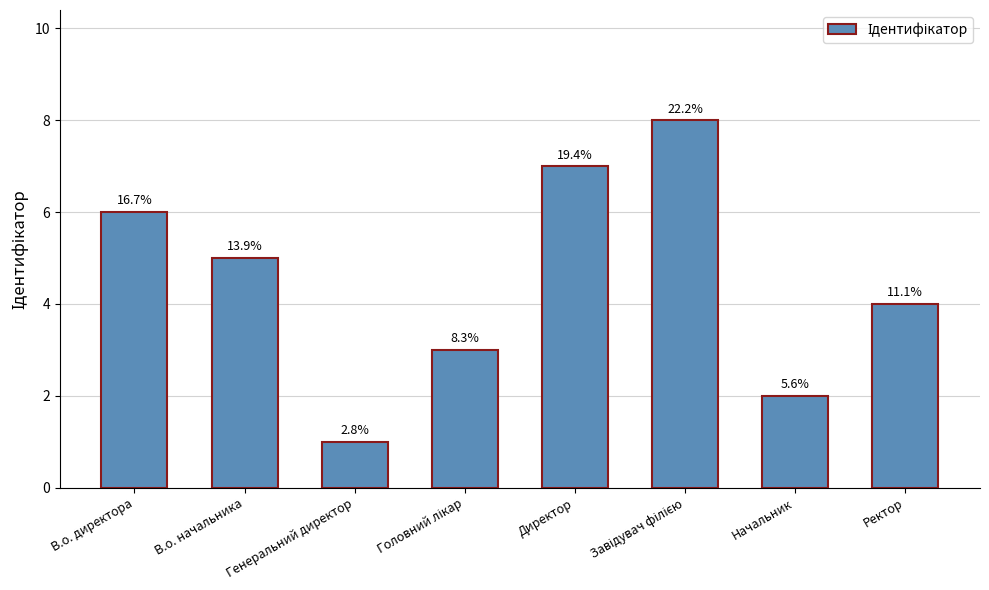

Rank the categories by value from lowest to highest.

Генеральний директор, Начальник, Головний лікар, Ректор, В.о. начальника, В.о. директора, Директор, Завідувач філією